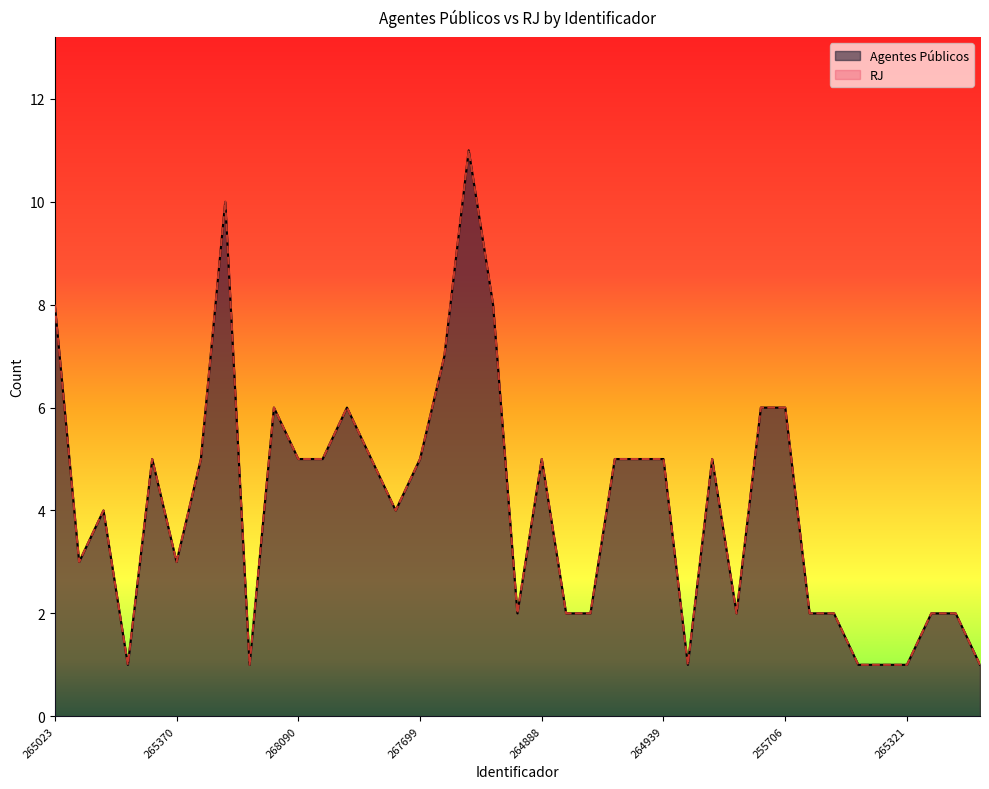

True or false: Agentes Públicos and RJ intersect in this chart.

False